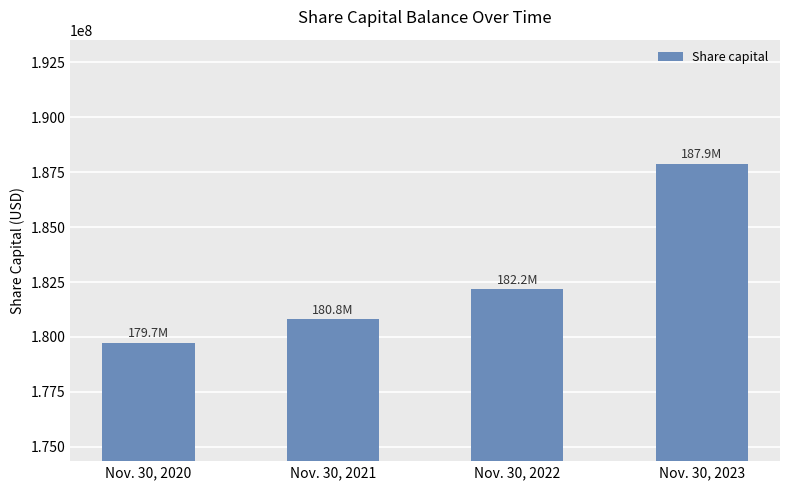

The chart shows a value of 182178000 at Nov. 30, 2022. True or false?

True